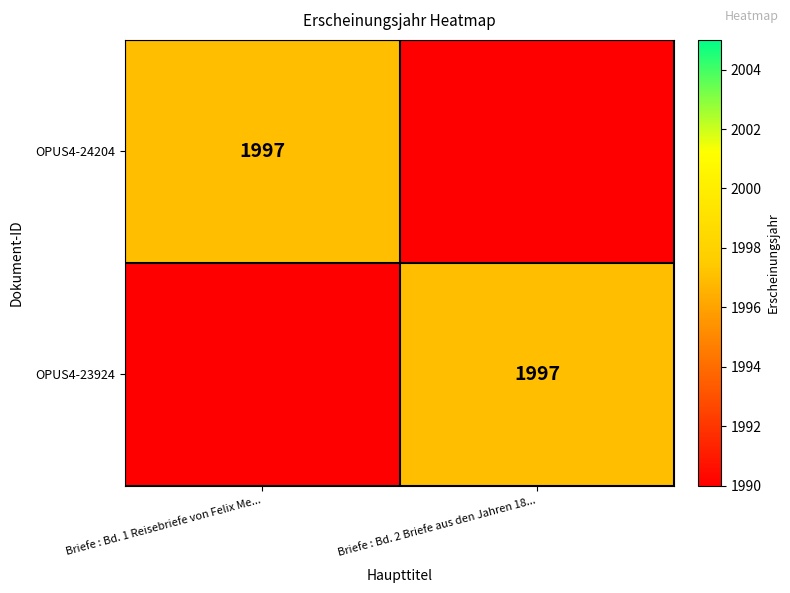

The value of OPUS4-24204 at Briefe : Bd. 1 Reisebriefe von Felix Me... is 513. True or false?

False